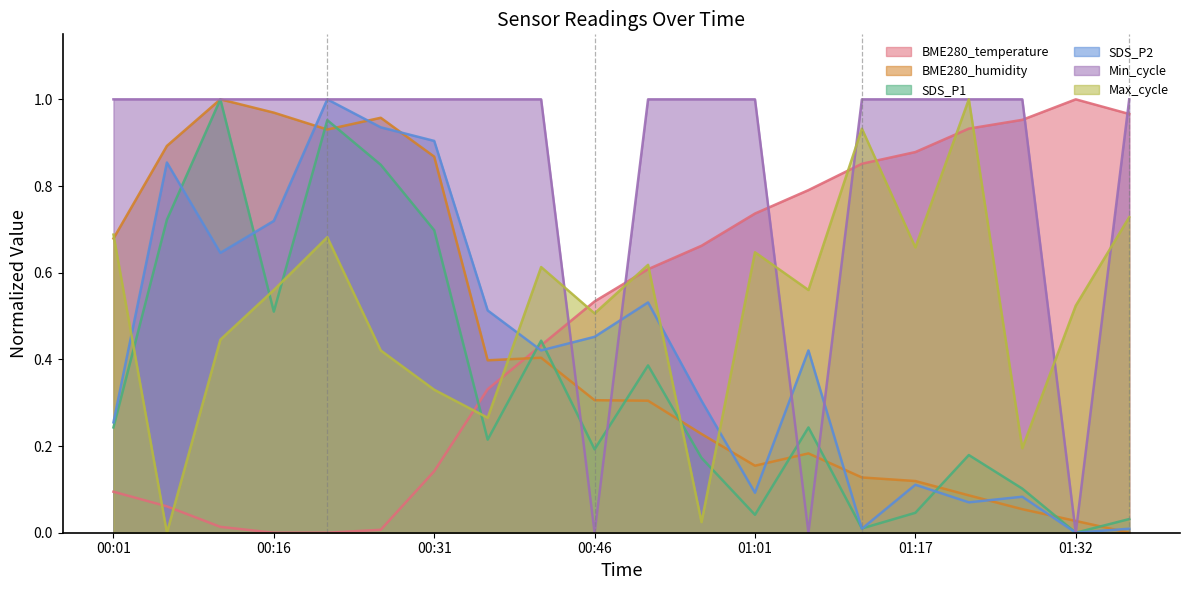

Which category has the highest value in the SDS_P1 series?

00:11